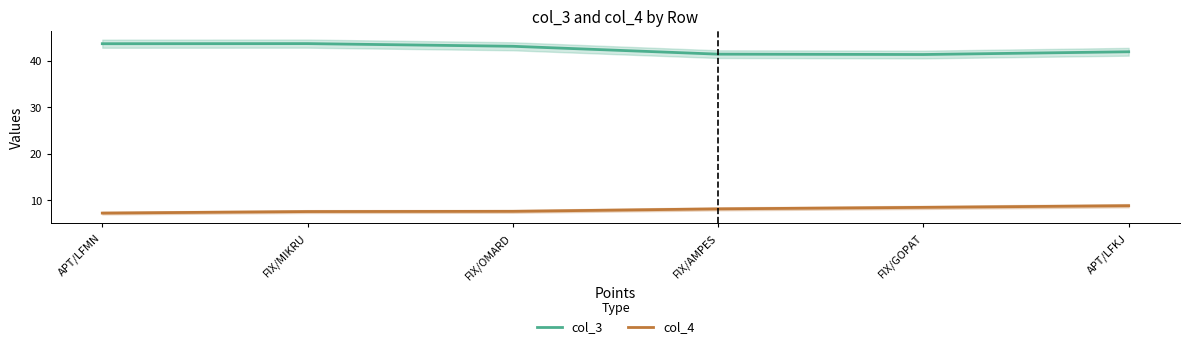

What is the difference between the highest and lowest values at FIX/GOPAT?

32.9